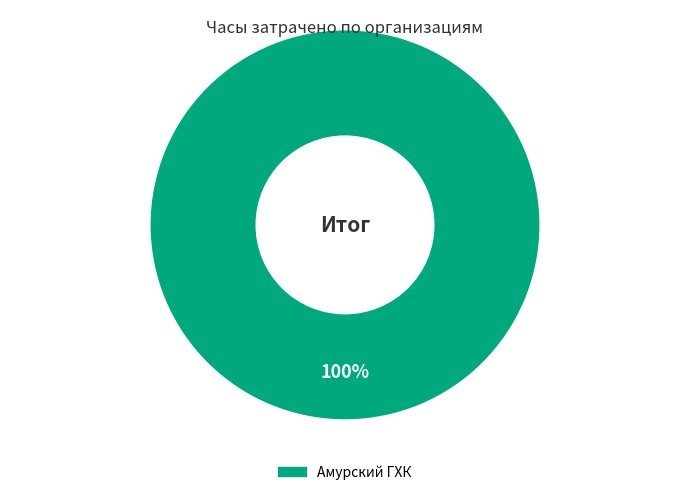

Does any single category account for the majority?

Yes